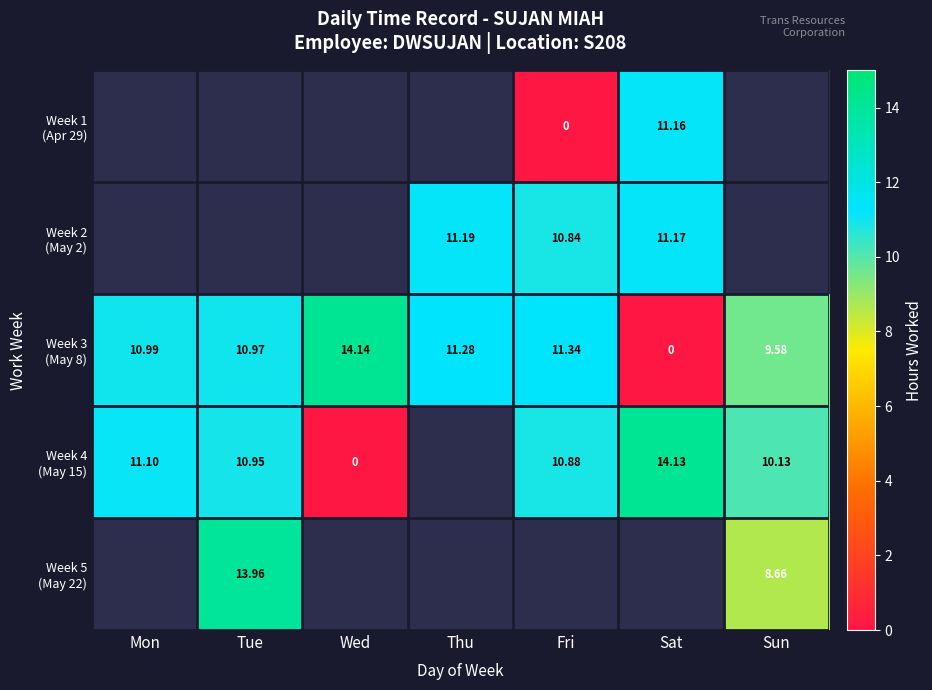

What is the difference between the Week 4 (May 15) values at Fri and Wed?

10.9